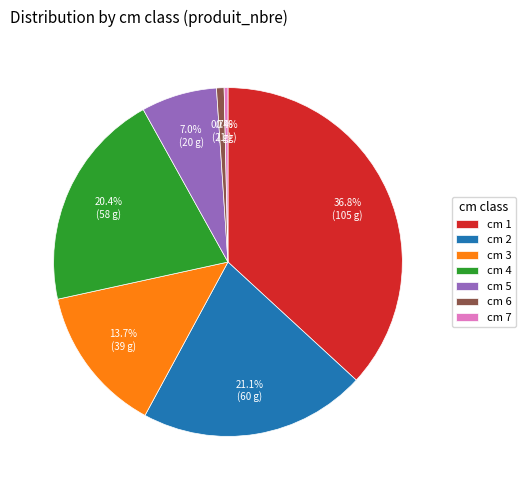

Which slice is the largest?

cm 1